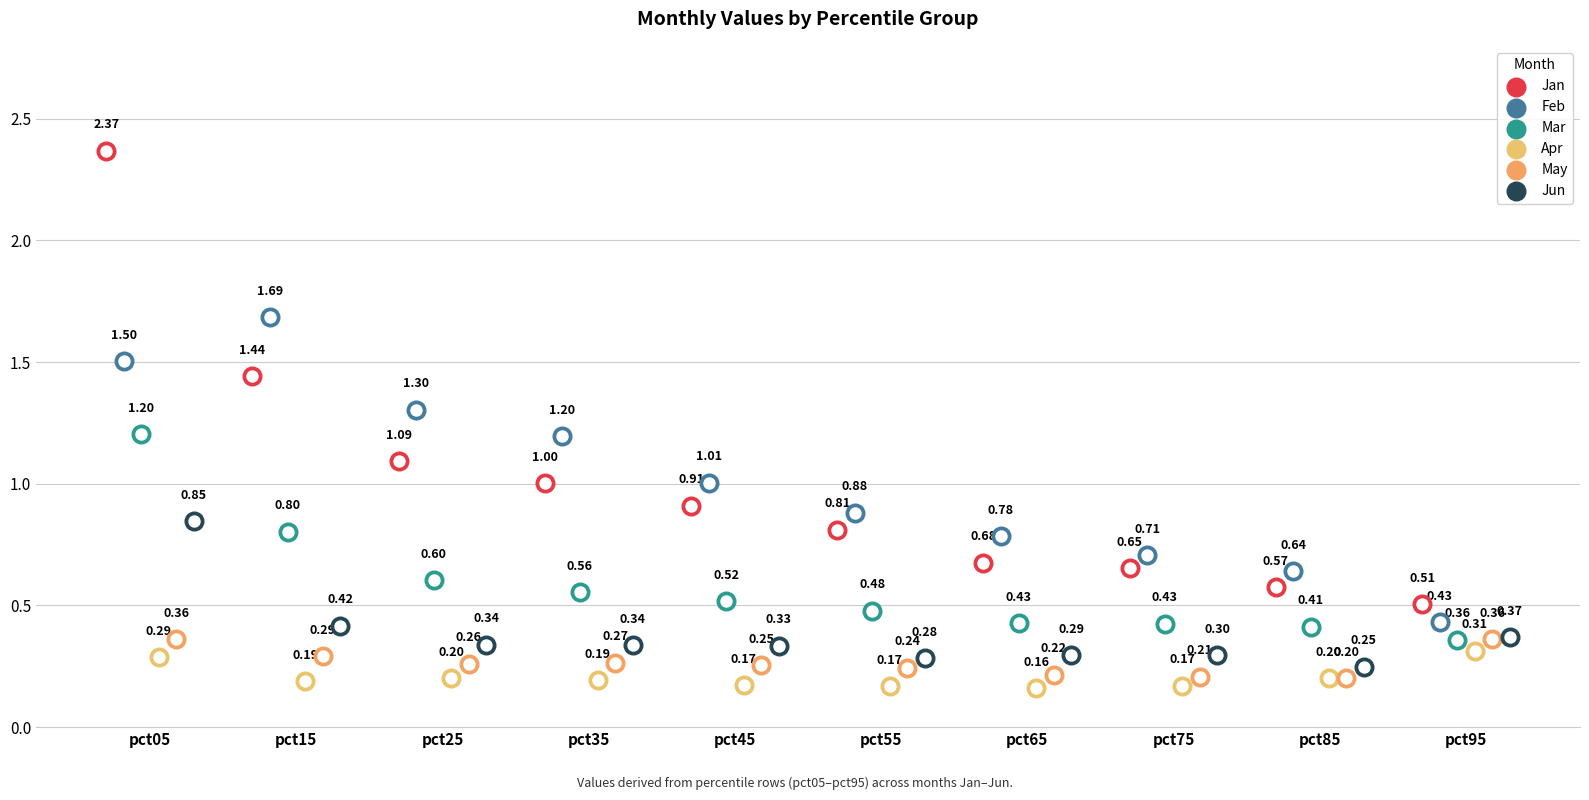

What is the total value across all series at pct05?

6.6